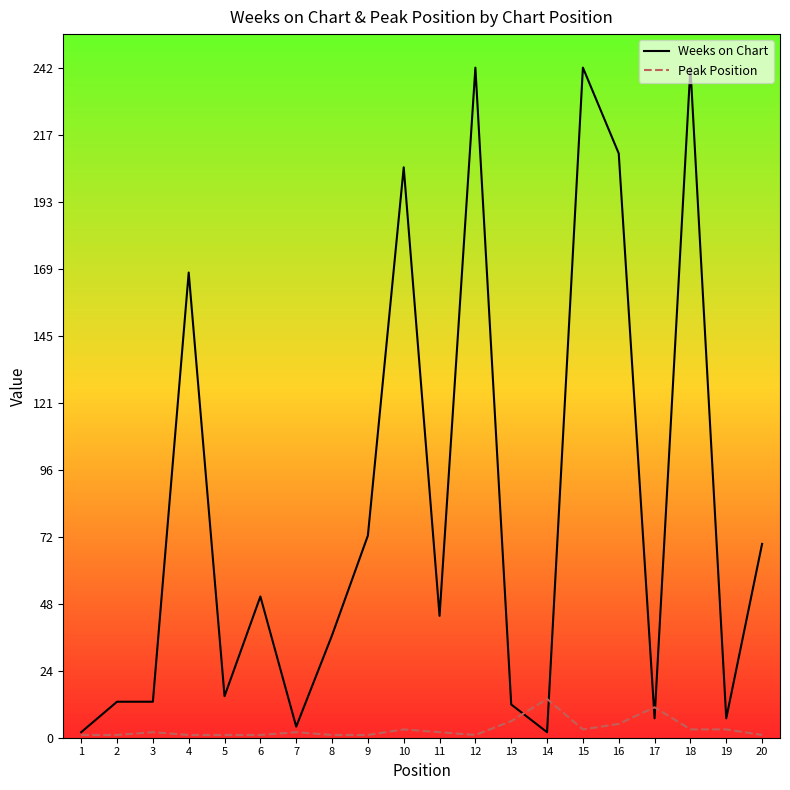

Is the value of Weeks on Chart at 18 greater than the value of Peak Position at 13?

Yes